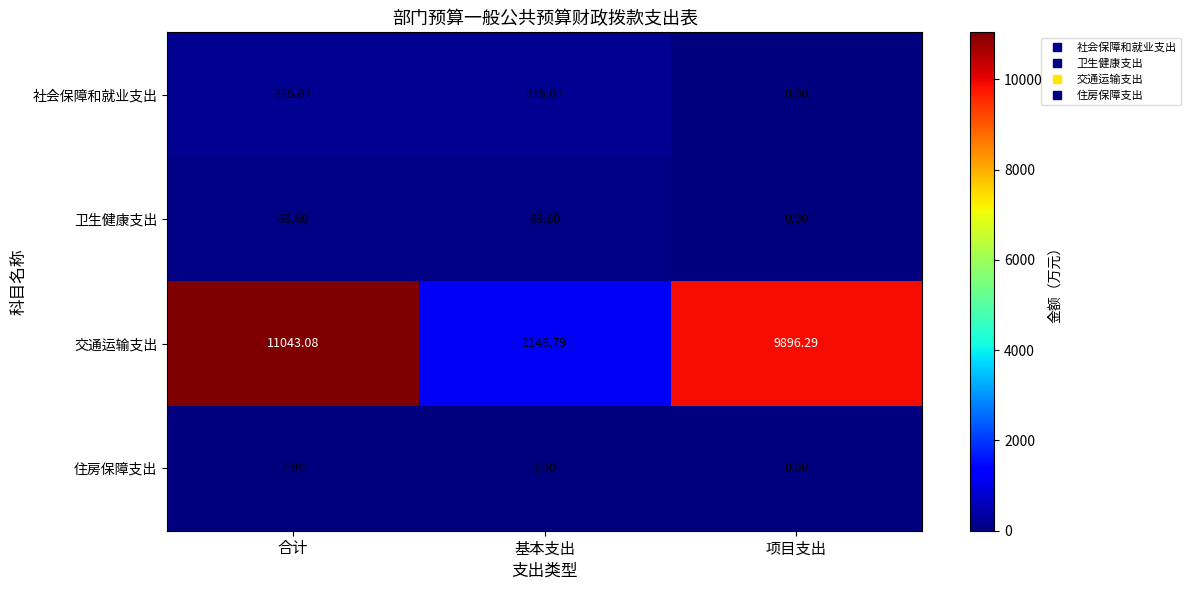

Which series changed the most between 合计 and 基本支出?

交通运输支出